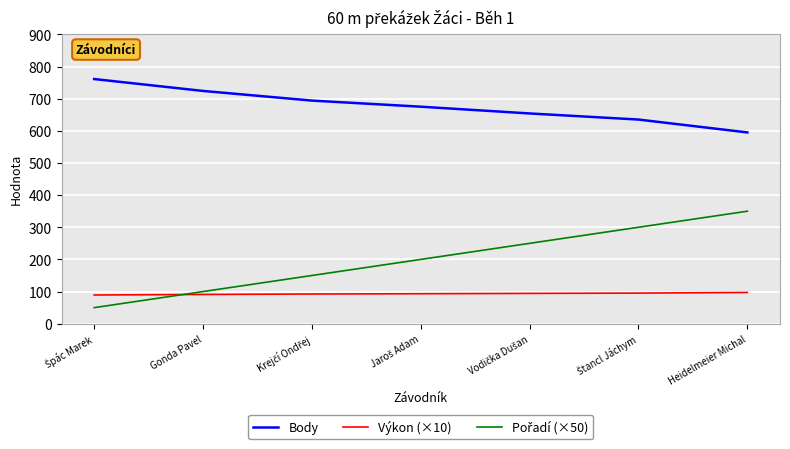

True or false: Body and Výkon (×10) cross at least once.

False